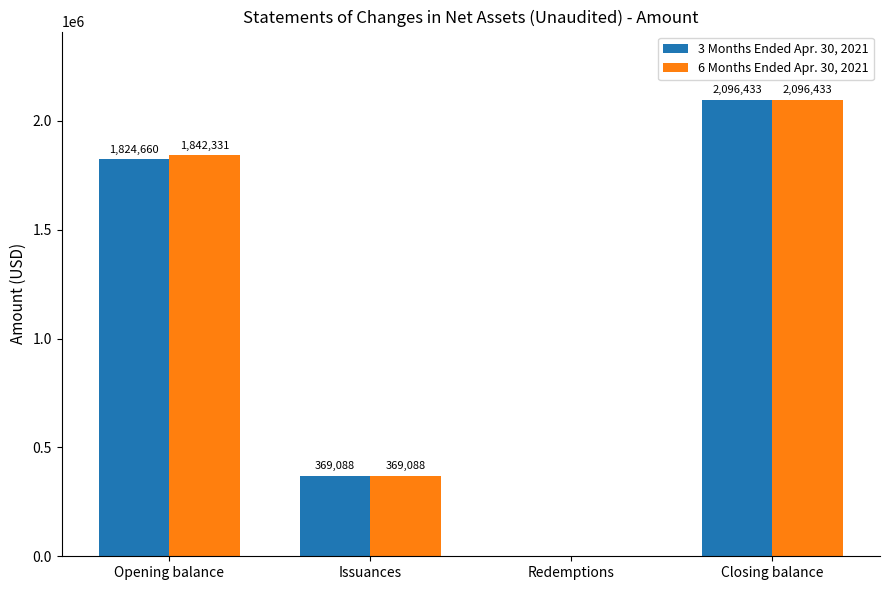

Where is 3 Months Ended Apr. 30, 2021 nearest to the value 1048216?

Issuances